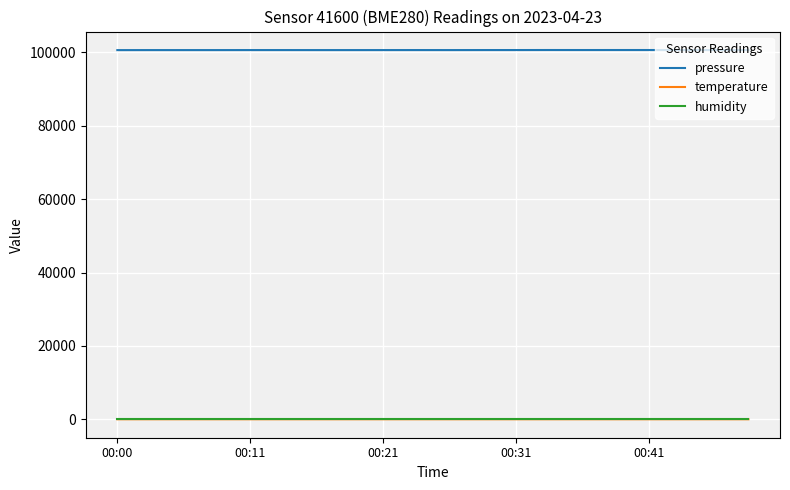

Which series has the largest range (max minus min)?

pressure